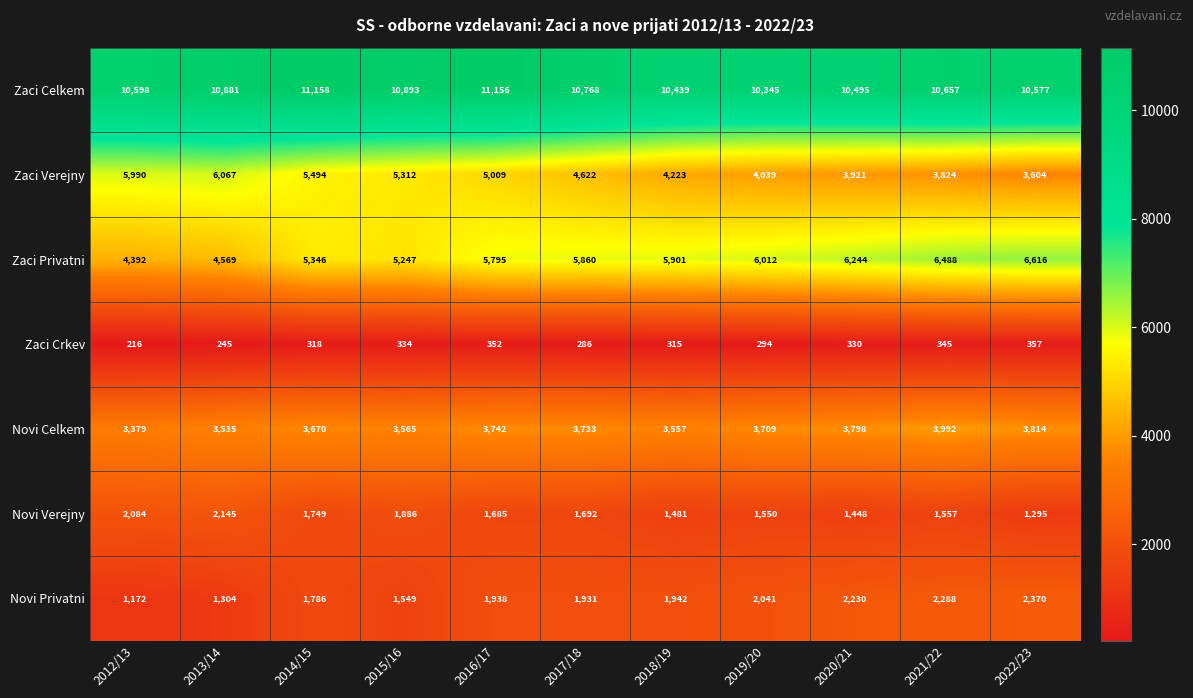

The Novi Celkem series shows 1314 at 2013/14. True or false?

False